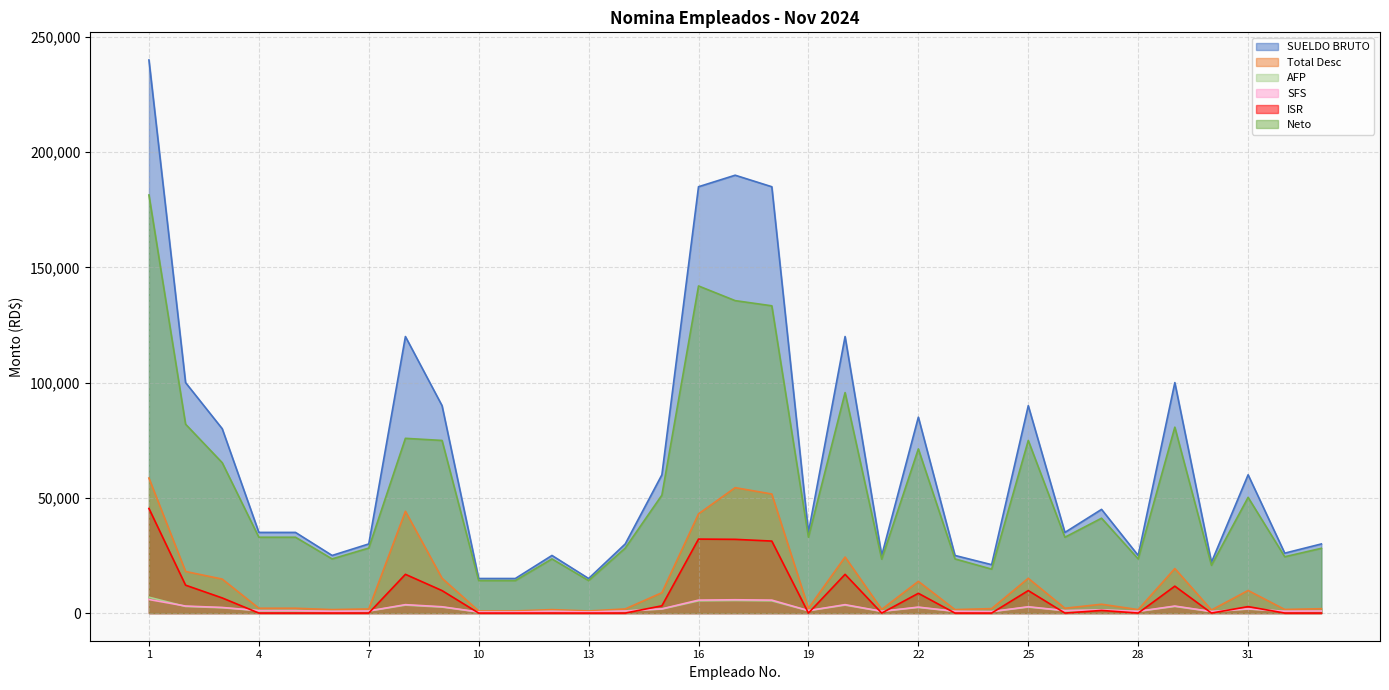

At which label is AFP closest to 3659?

8